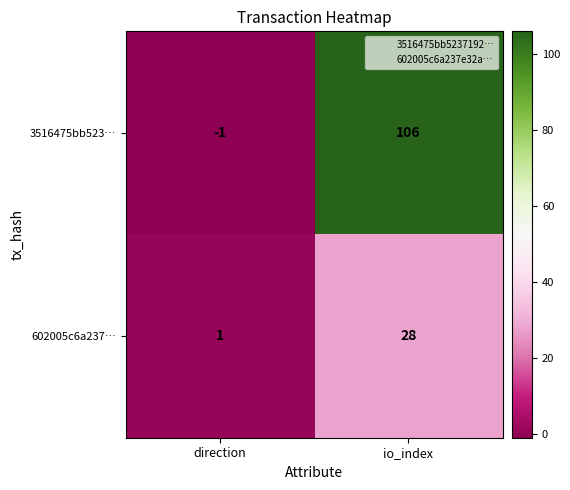

List the series in order of their peak value, lowest first.

602005c6a237…, 3516475bb523…